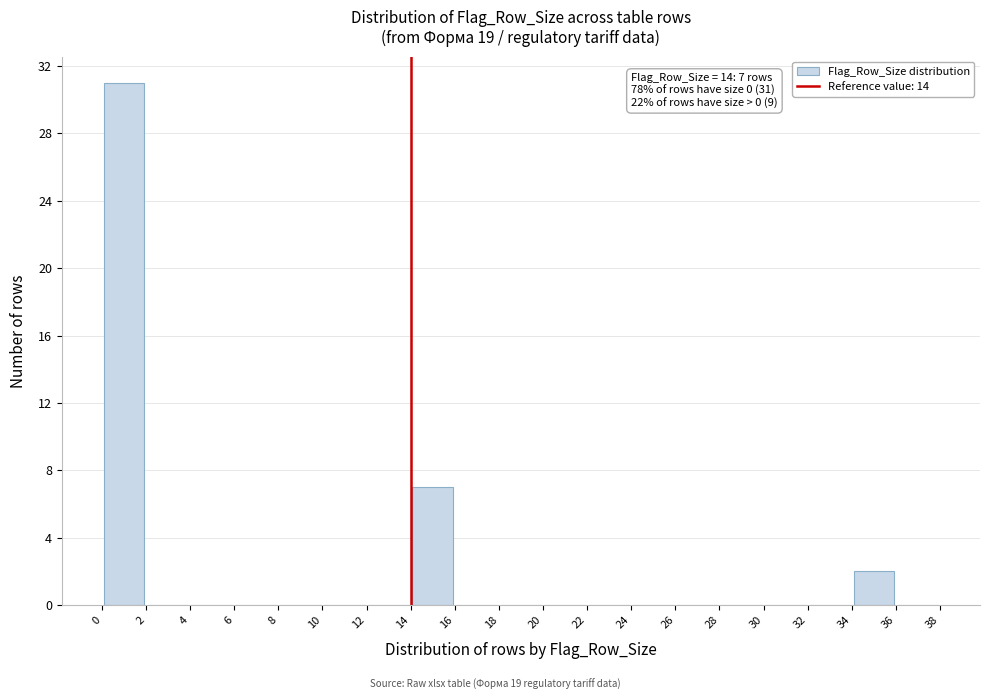

Over which range of the x-axis is the bar tallest?

0 to 2